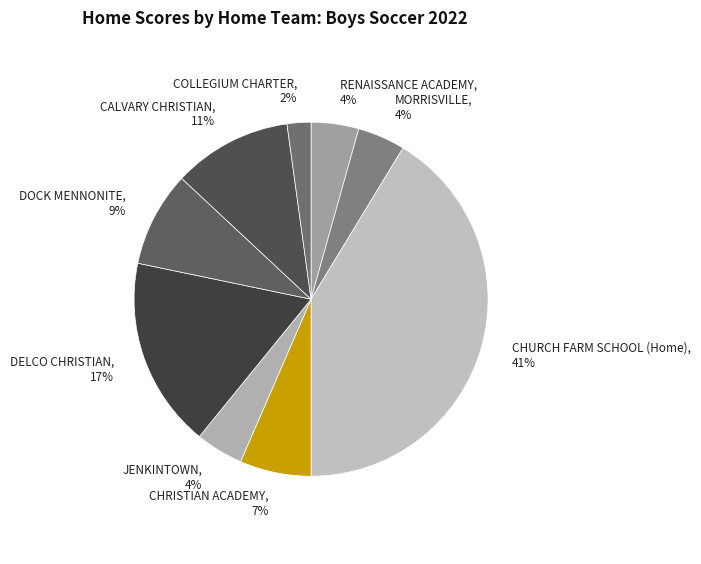

How many segments does this pie chart have?

9